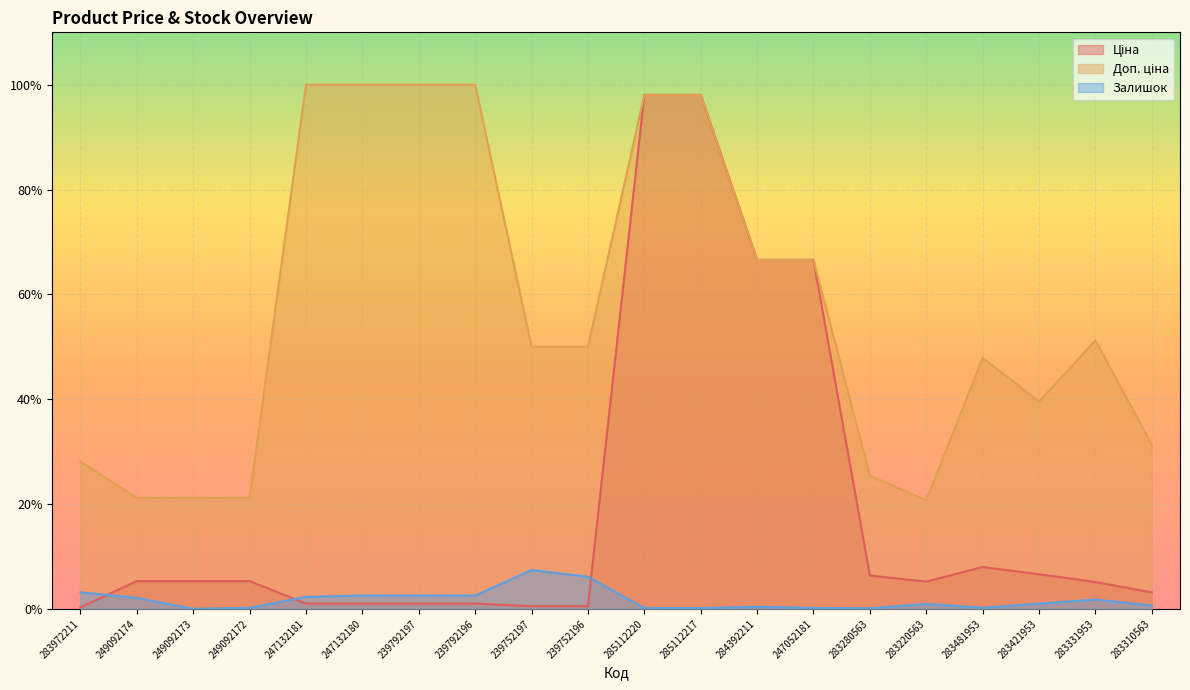

True or false: Доп. ціна and Ціна intersect in this chart.

False